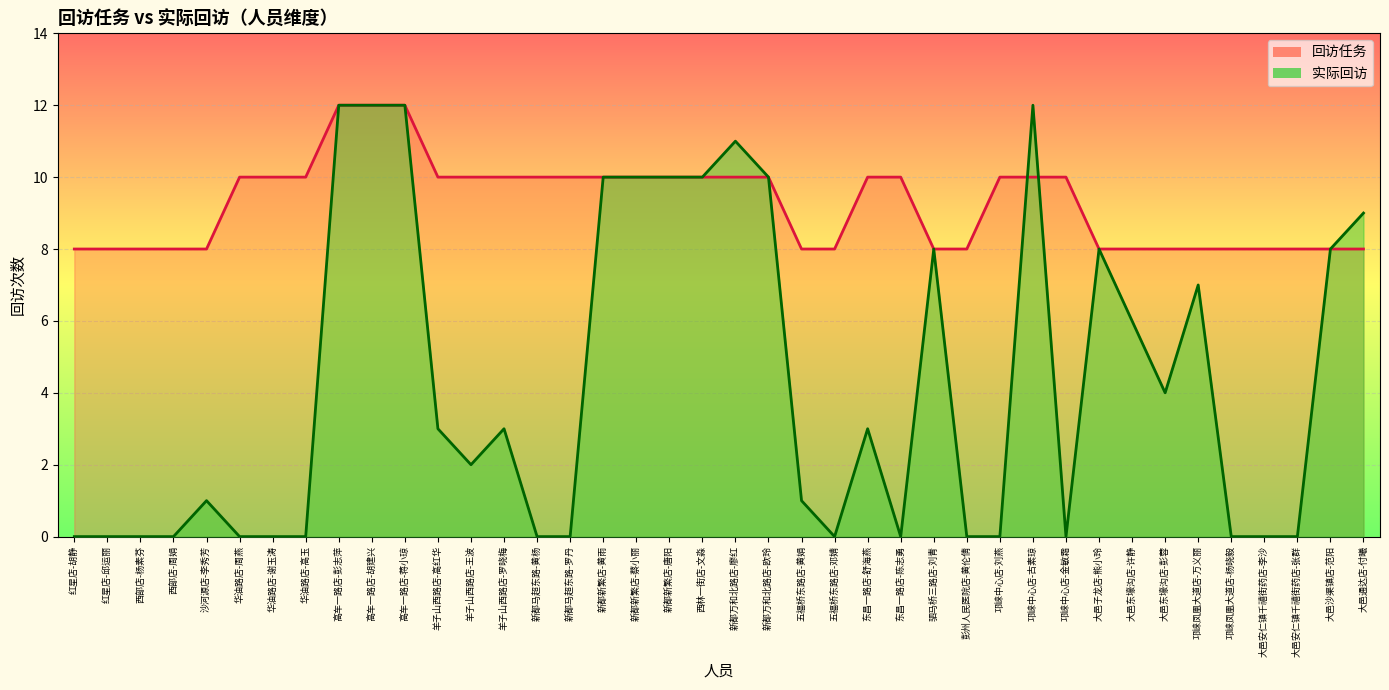

How many lines are shown in the chart?

2